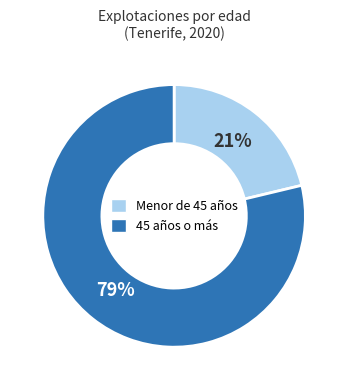

To the nearest percent, what is the average slice percentage?

50%